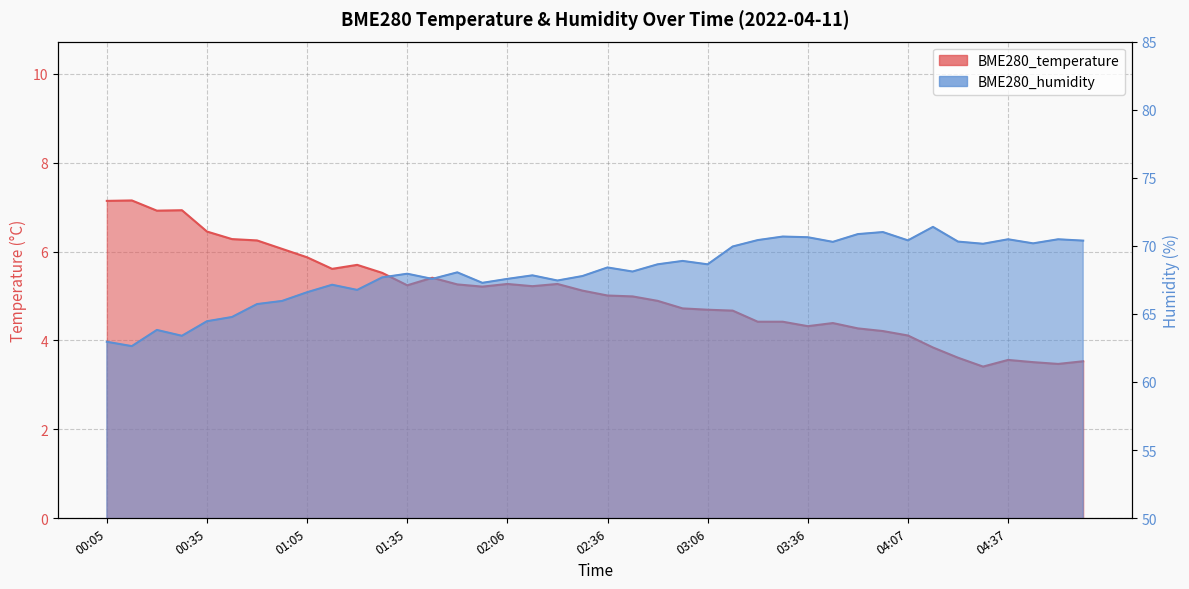

True or false: BME280_temperature and BME280_humidity intersect in this chart.

False